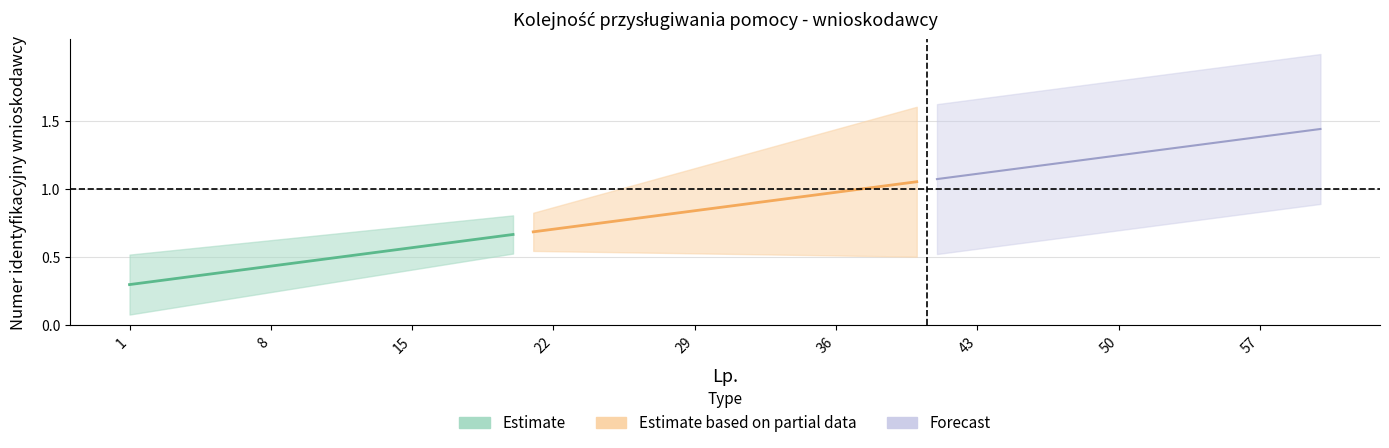

True or false: Estimate based on partial data and Estimate intersect in this chart.

False